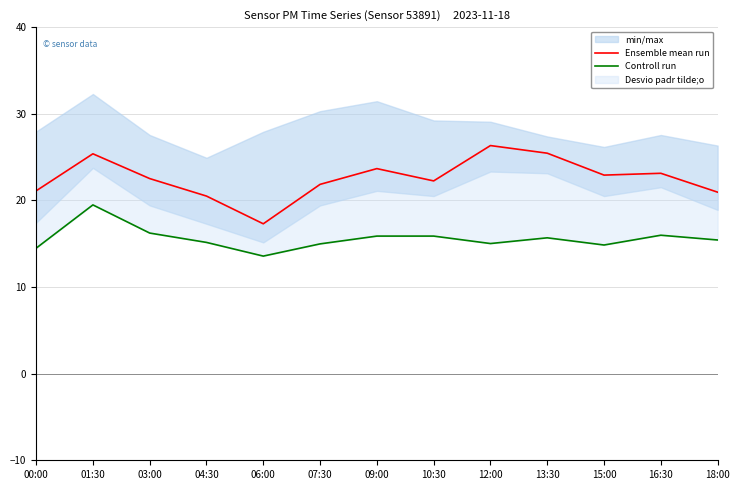

True or false: Ensemble mean run and Controll run intersect in this chart.

False